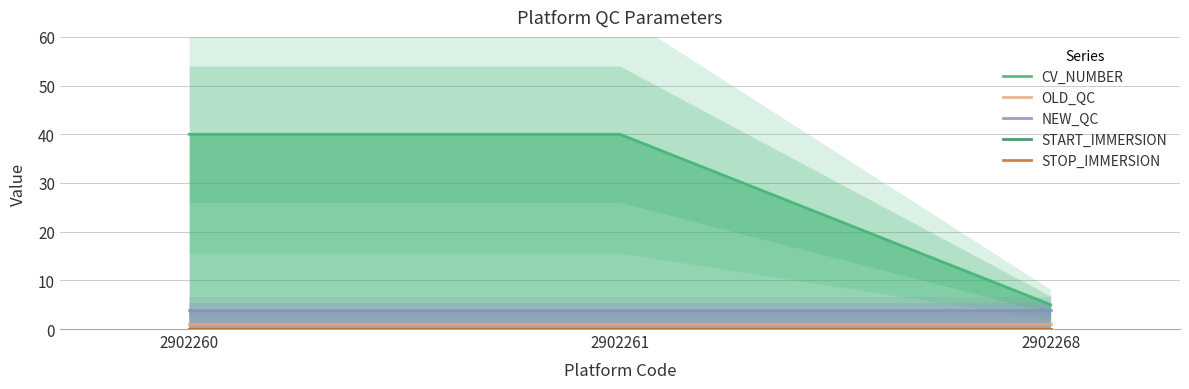

Which category has the highest value across all series?

2902260